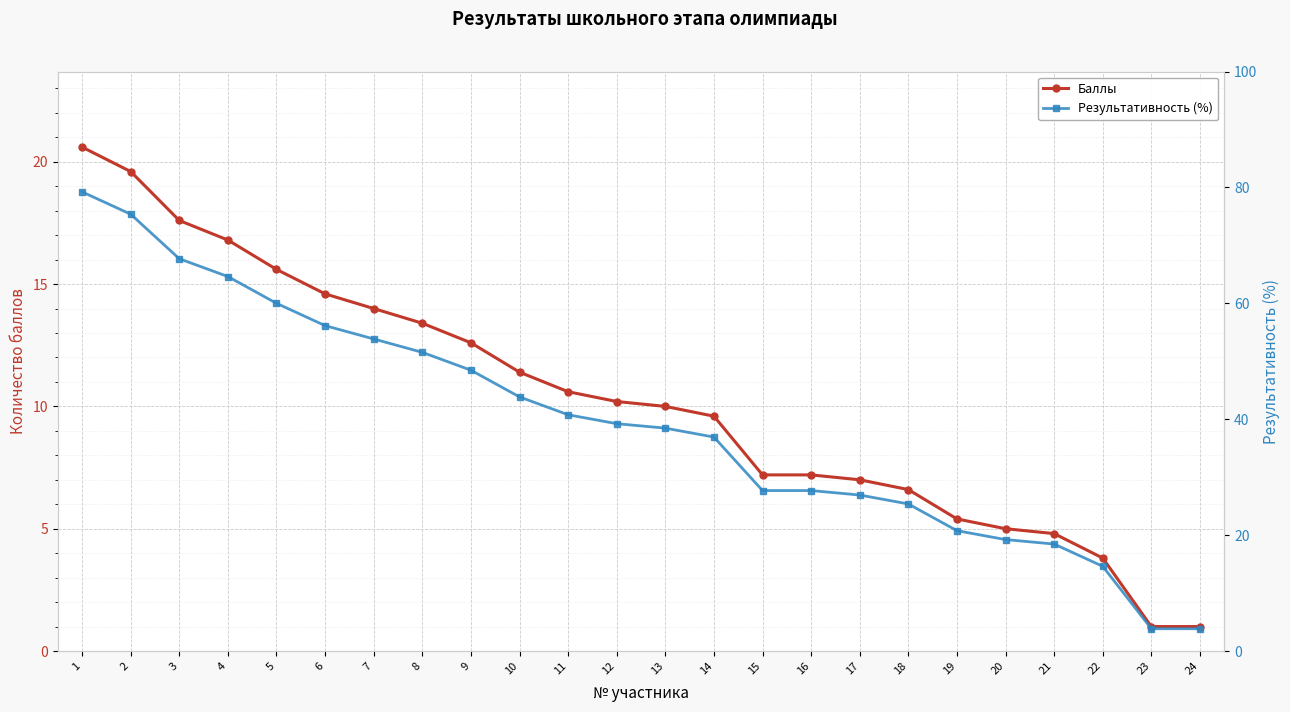

Reading left to right, transcribe all the data shown in this chart.

Баллы: 1=20.6	2=19.6	3=17.6	4=16.8	5=15.6	6=14.6	7=14.0	8=13.4	9=12.6	10=11.4	11=10.6	12=10.2	13=10.0	14=9.6	15=7.2	16=7.2	17=7.0	18=6.6	19=5.4	20=5.0	21=4.8	22=3.8	23=1.0	24=1.0
Результативность (%): 1=79.2	2=75.4	3=67.7	4=64.6	5=60.0	6=56.1	7=53.9	8=51.5	9=48.5	10=43.9	11=40.8	12=39.2	13=38.5	14=36.9	15=27.7	16=27.7	17=26.9	18=25.4	19=20.8	20=19.2	21=18.5	22=14.6	23=3.9	24=3.9